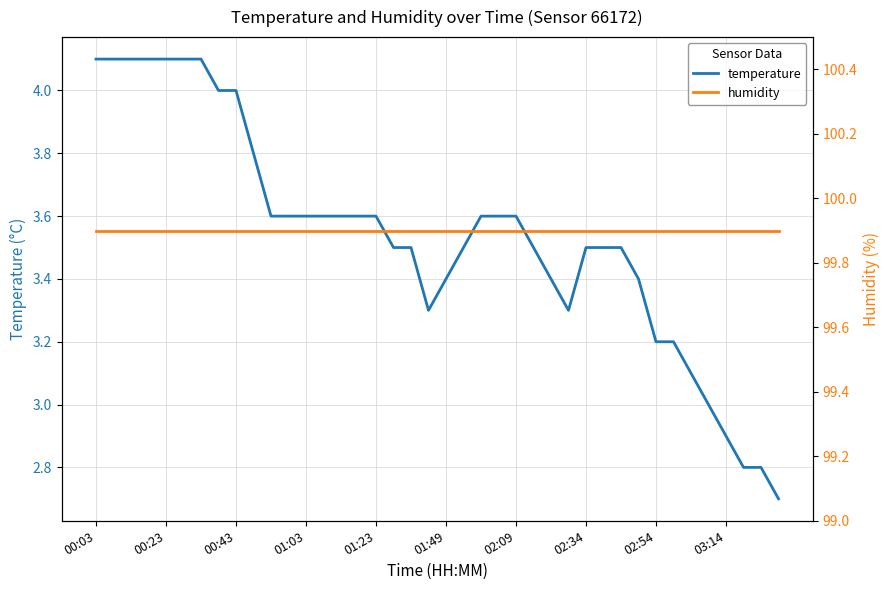

How many interior local valleys does the temperature series have?

2